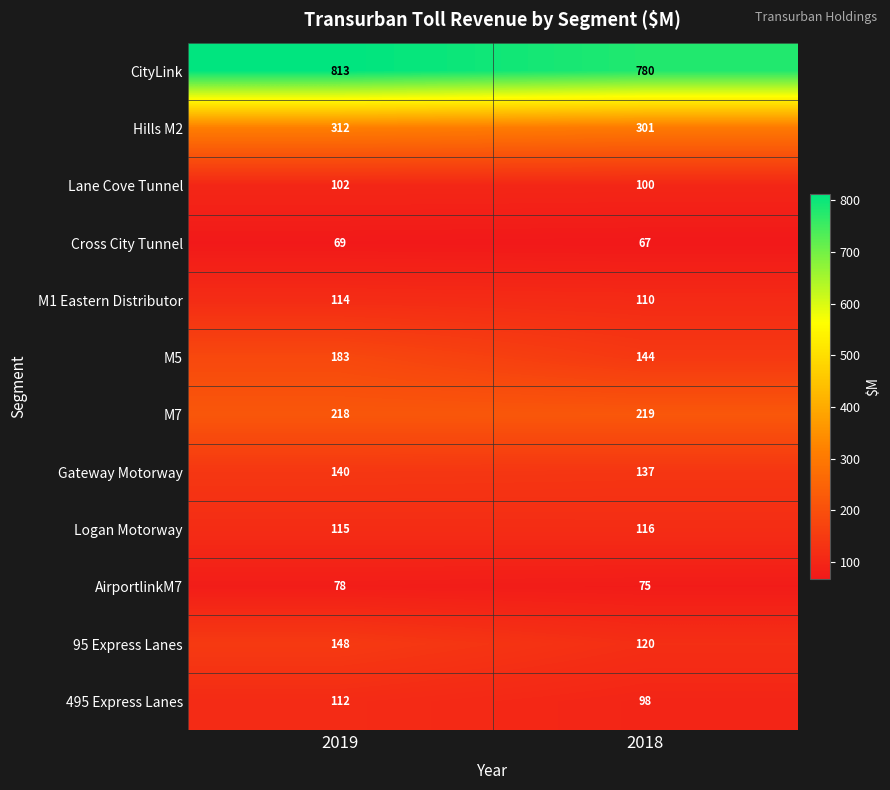

The AirportlinkM7 series shows 75 at 2018. True or false?

True